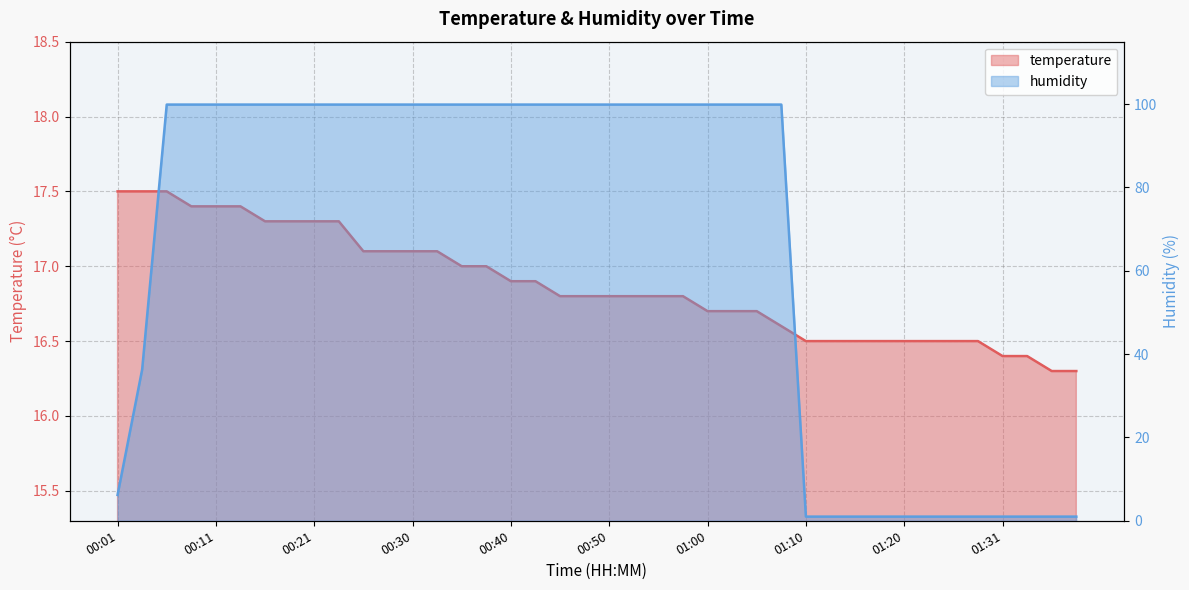

Does the chart have visible grid lines?

Yes